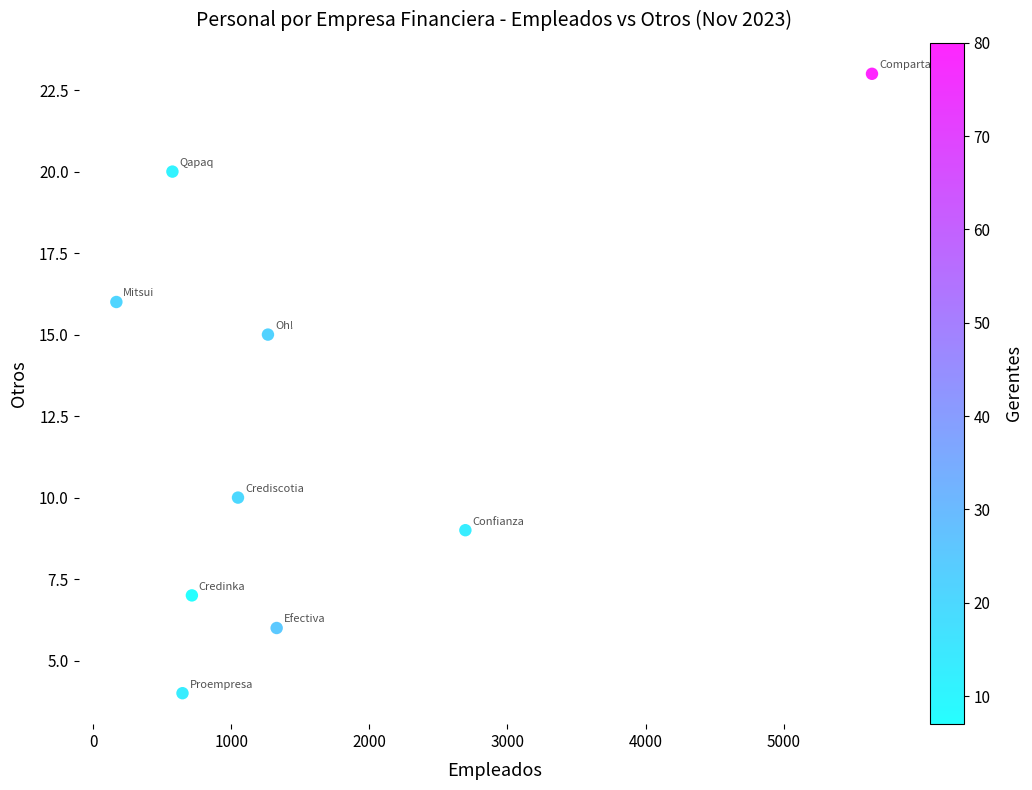

What Y value in the scatter plot is closest to 13?

15